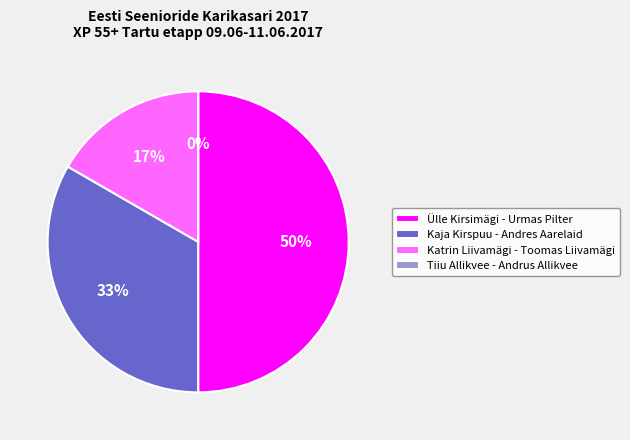

Is it true that Kaja Kirspuu - Andres Aarelaid is 33% of the pie?

True